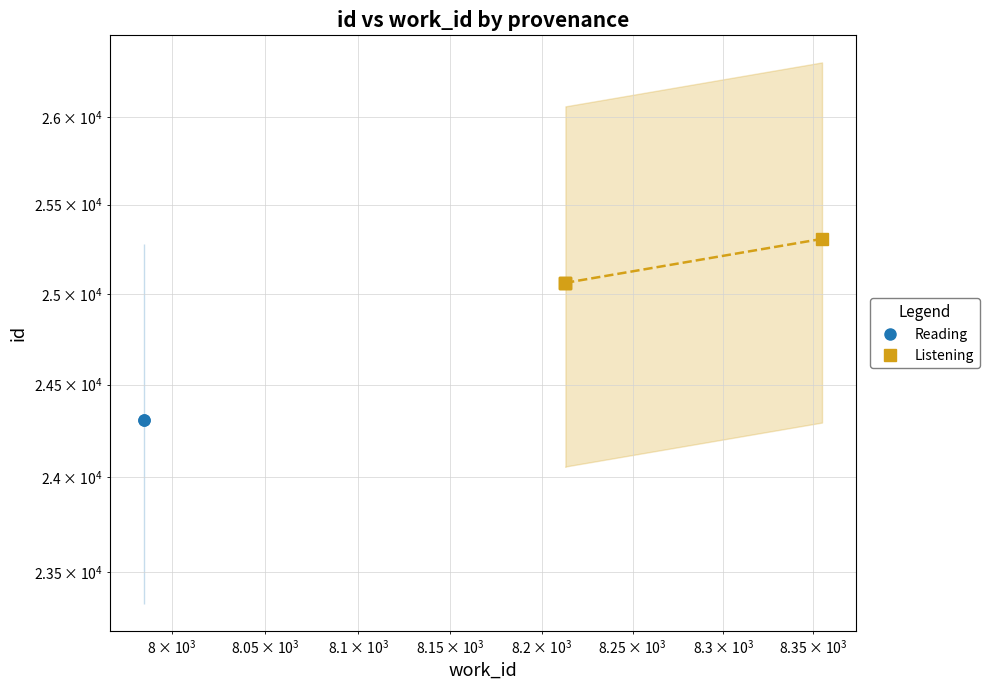

Is this an area chart (filled region under the line)?

No